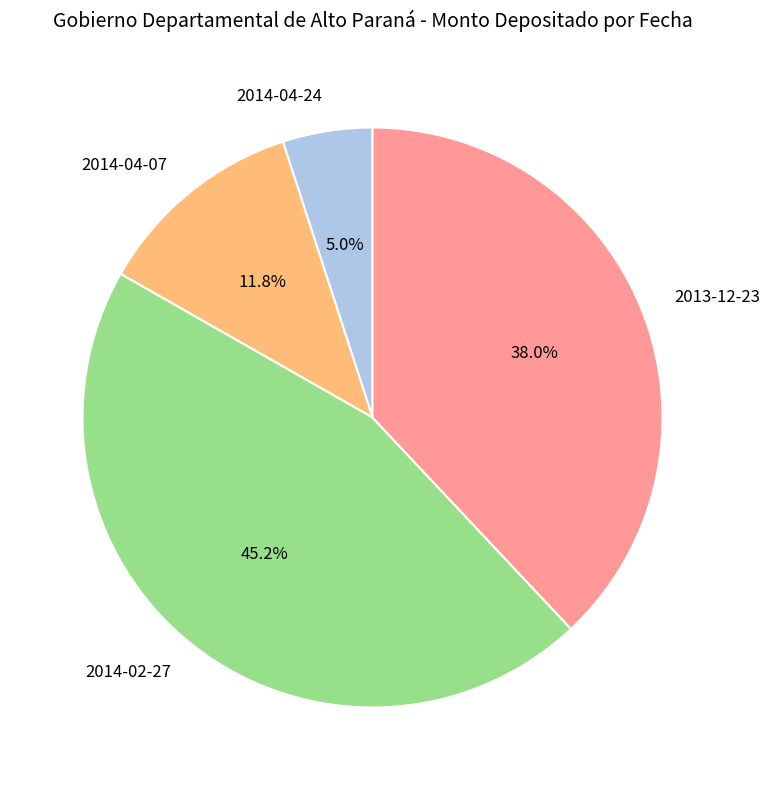

To the nearest percent, what is the difference between the 2014-02-27 and 2014-04-07 slice percentages?

33%